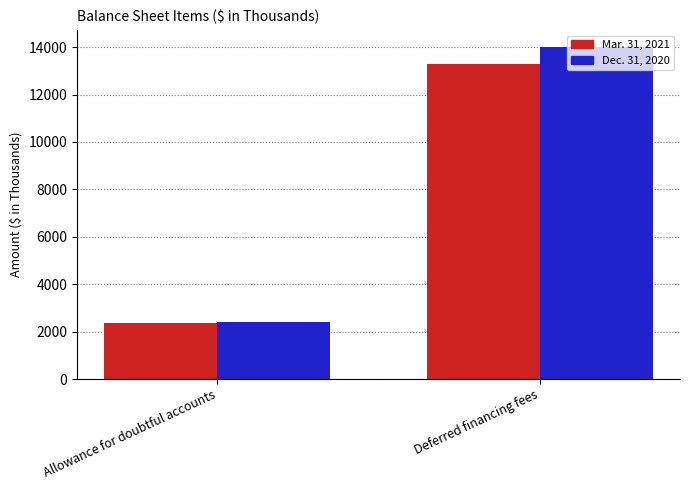

What position from the right is Allowance for doubtful accounts?

2